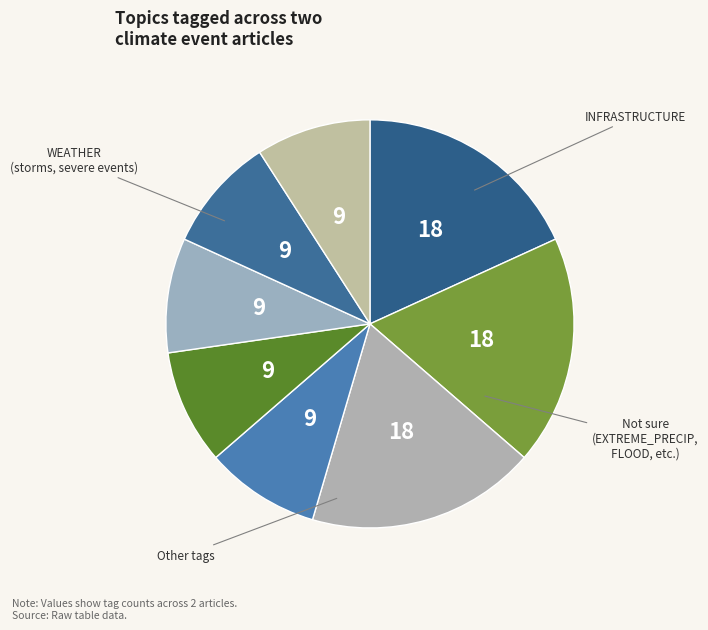

How many segments does this pie chart have?

8